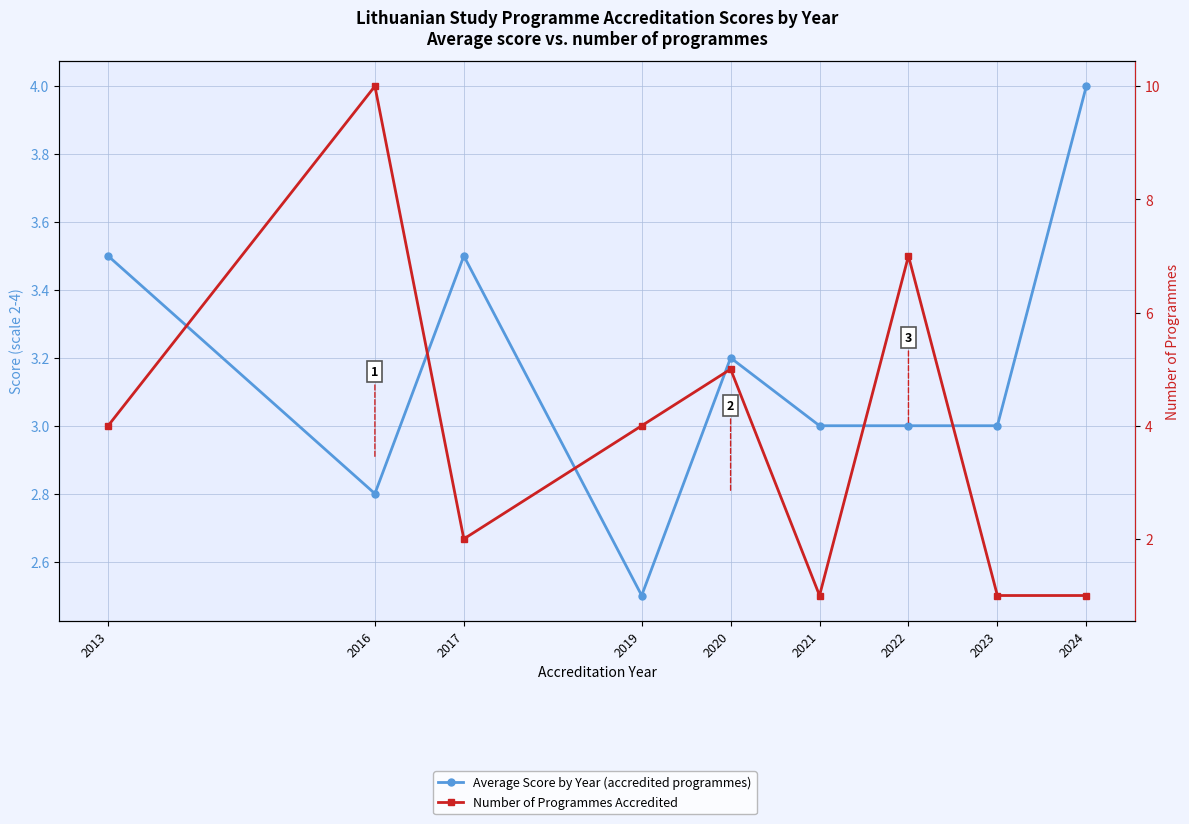

Reading right to left, what are all the values shown in this chart?

Average Score by Year (accredited programmes): 2024=4.0	2023=3.0	2022=3.0	2021=3.0	2020=3.2	2019=2.5	2017=3.5	2016=2.8	2013=3.5
Number of Programmes Accredited: 2024=1.0	2023=1.0	2022=7.0	2021=1.0	2020=5.0	2019=4.0	2017=2.0	2016=10.0	2013=4.0